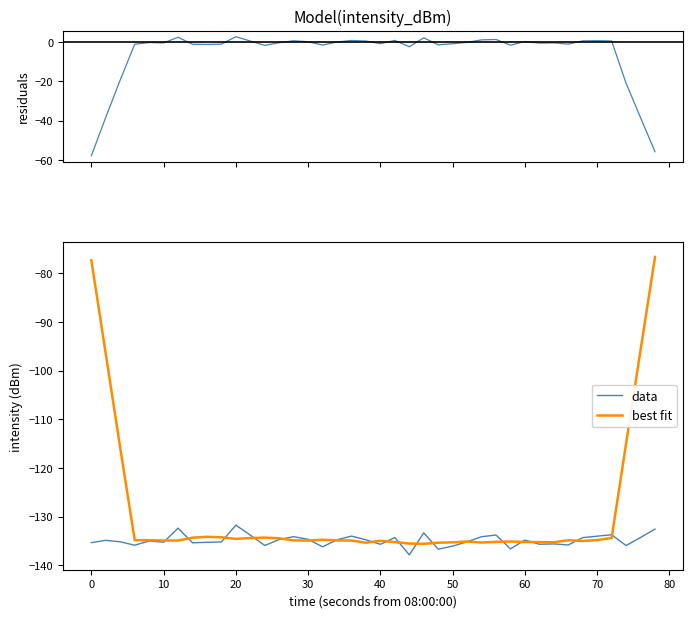

What is the highest value of the data series?

-131.8